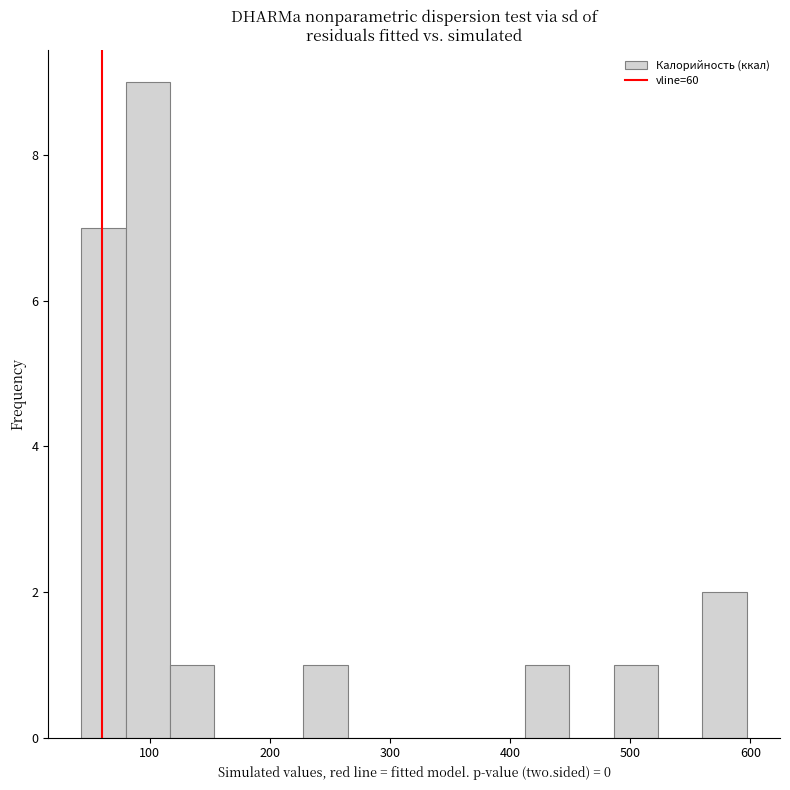

Read against the x-axis, roughly where is the centre of the tallest bar?

100